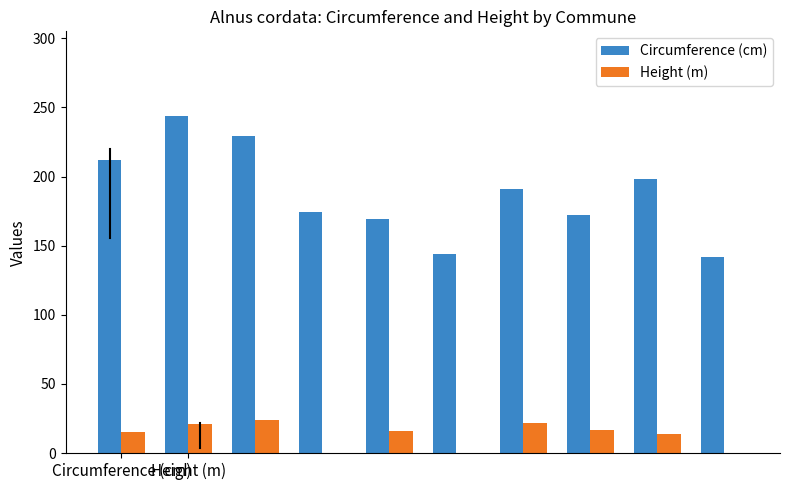

Which series has the largest total across all categories?

Circumference (cm)